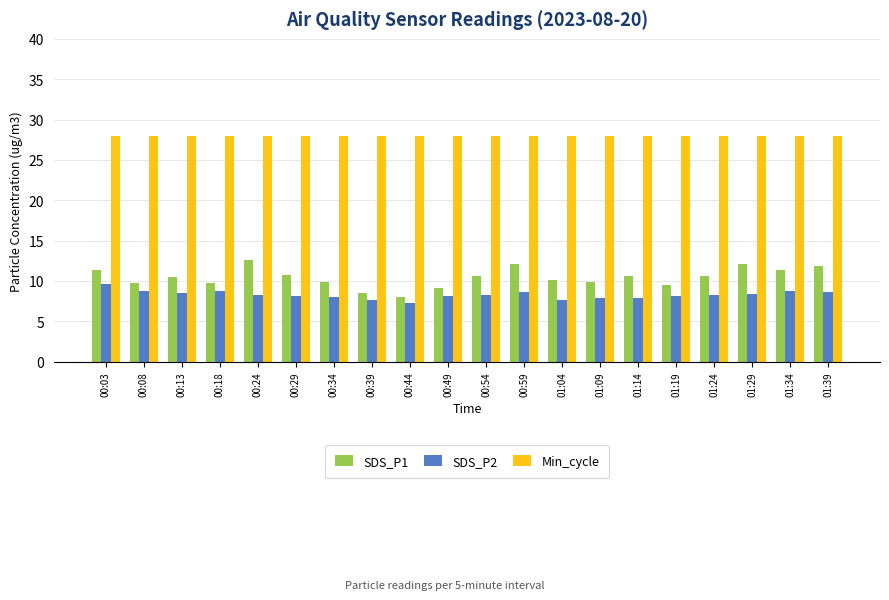

What is the sum of all SDS_P1 values?

209.1